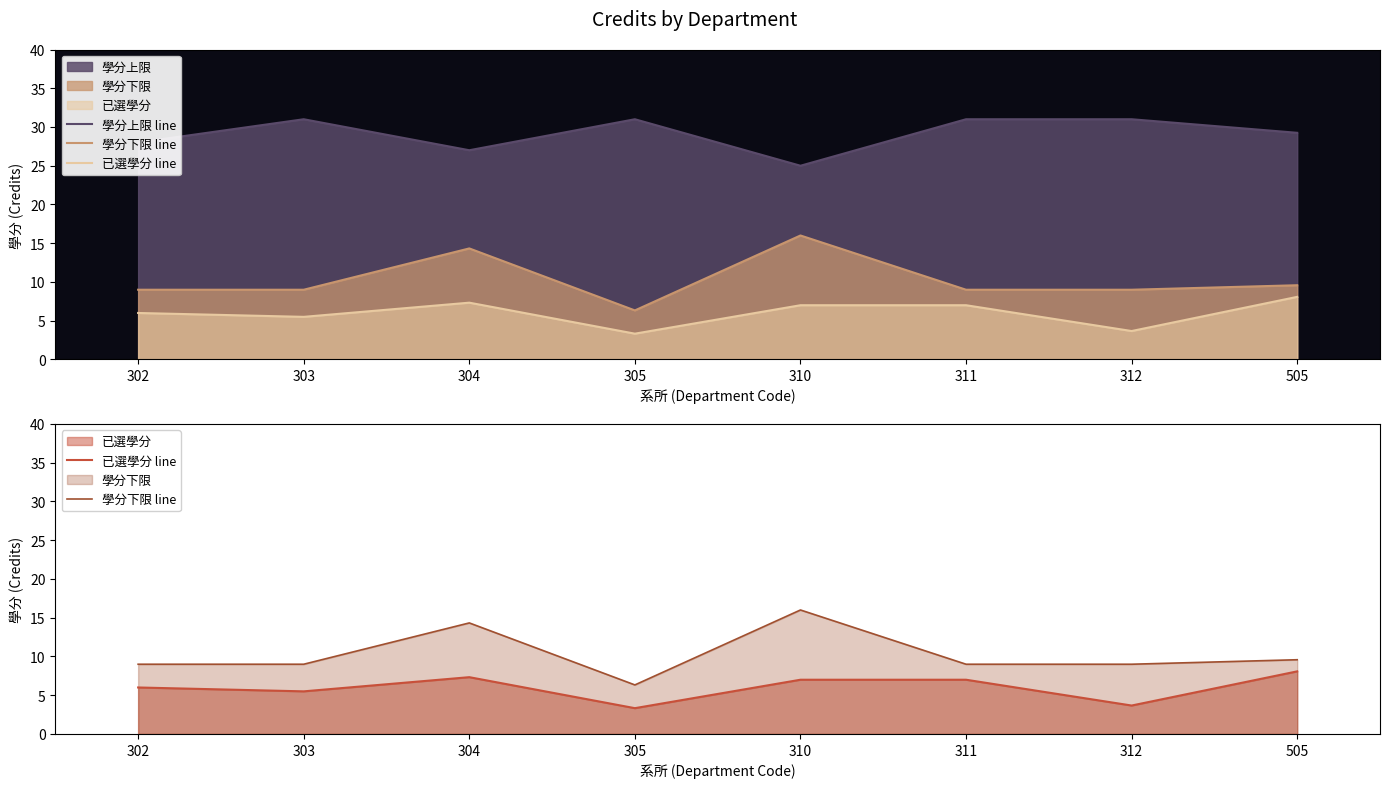

Where does the 學分下限 line series first go above 9?

304